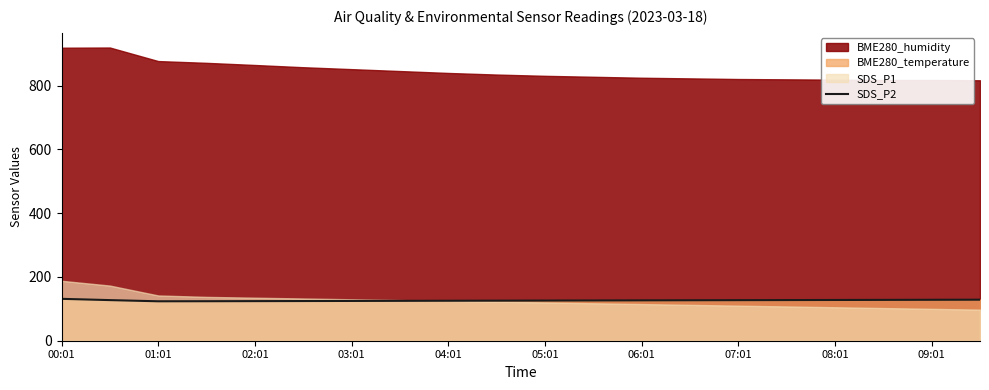

True or false: the data shows 124.5 at 05:01.

True